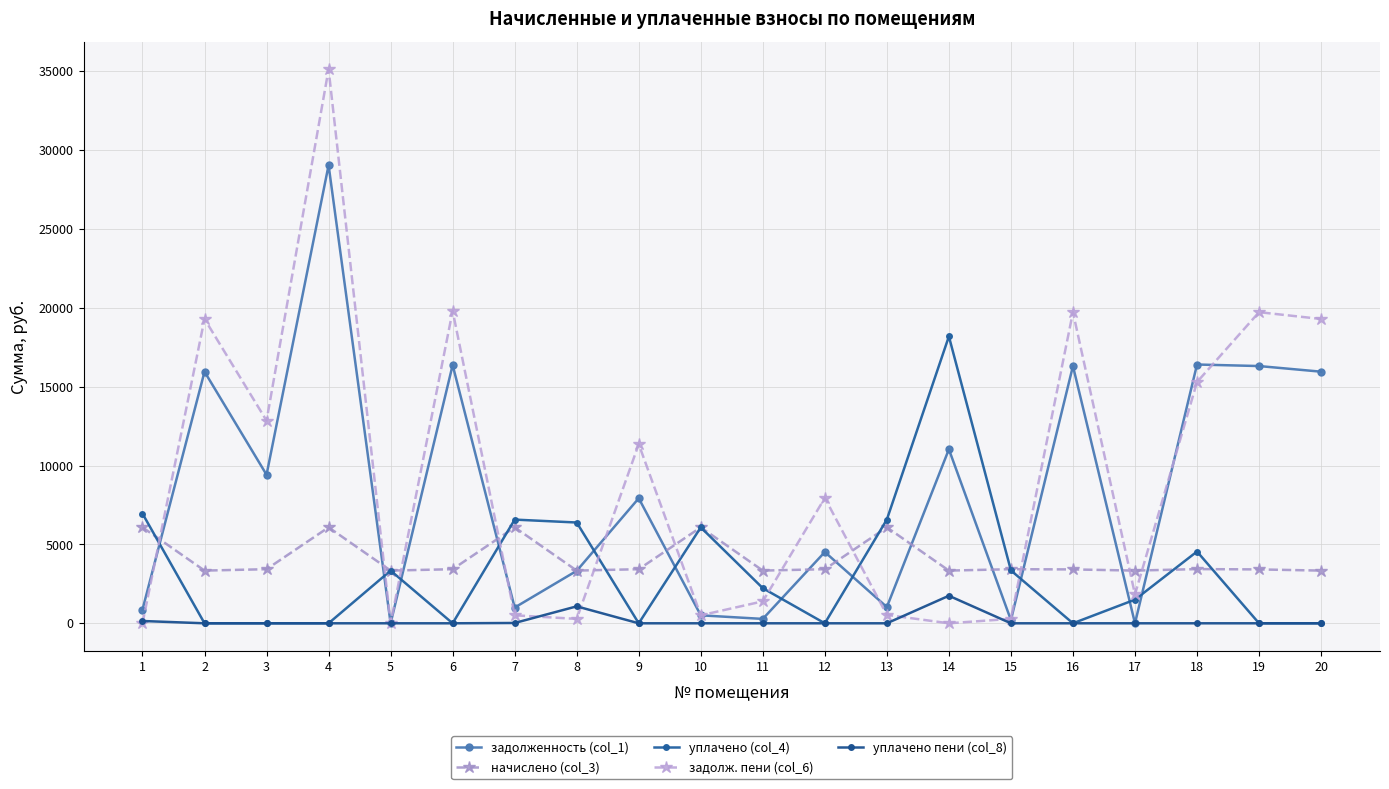

Rank the series by their maximum value, from highest to lowest.

задолж. пени (col_6), задолженность (col_1), уплачено (col_4), начислено (col_3), уплачено пени (col_8)